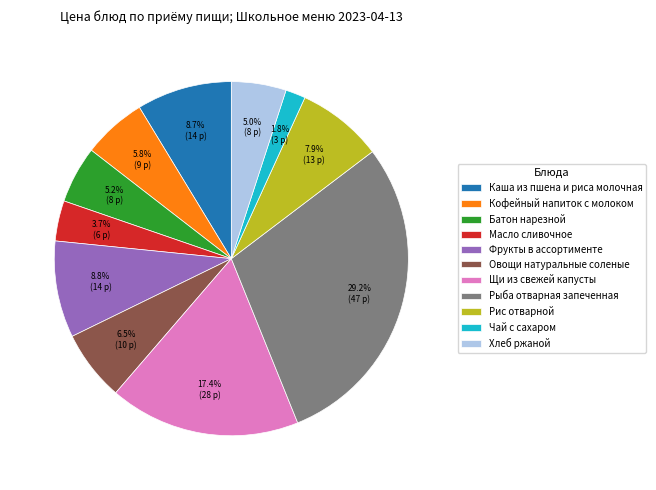

What is the largest slice in the pie chart?

Рыба отварная запеченная